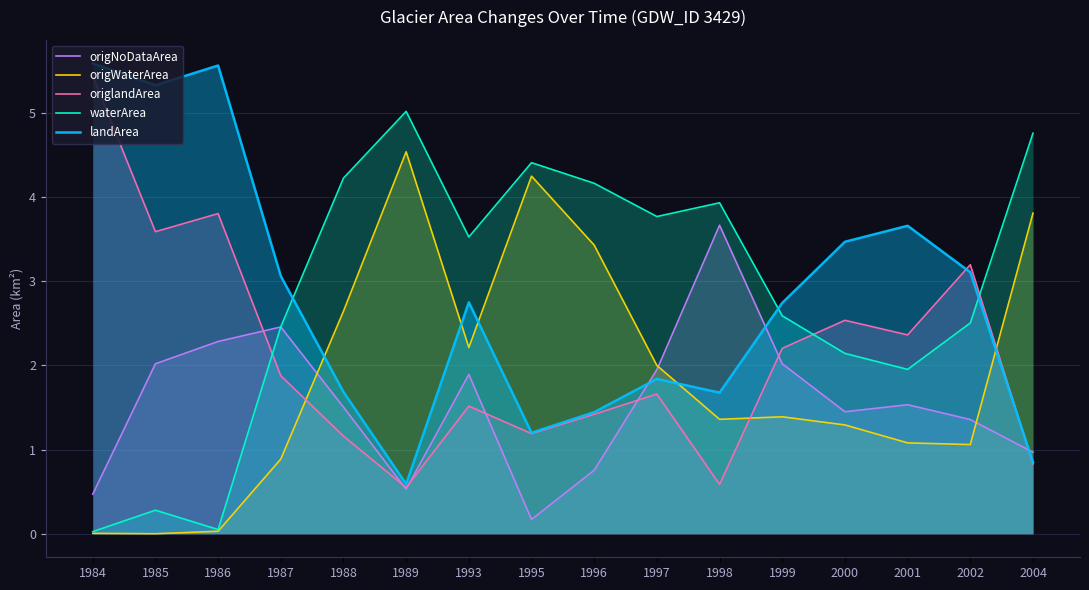

Count the number of data series in this chart.

5